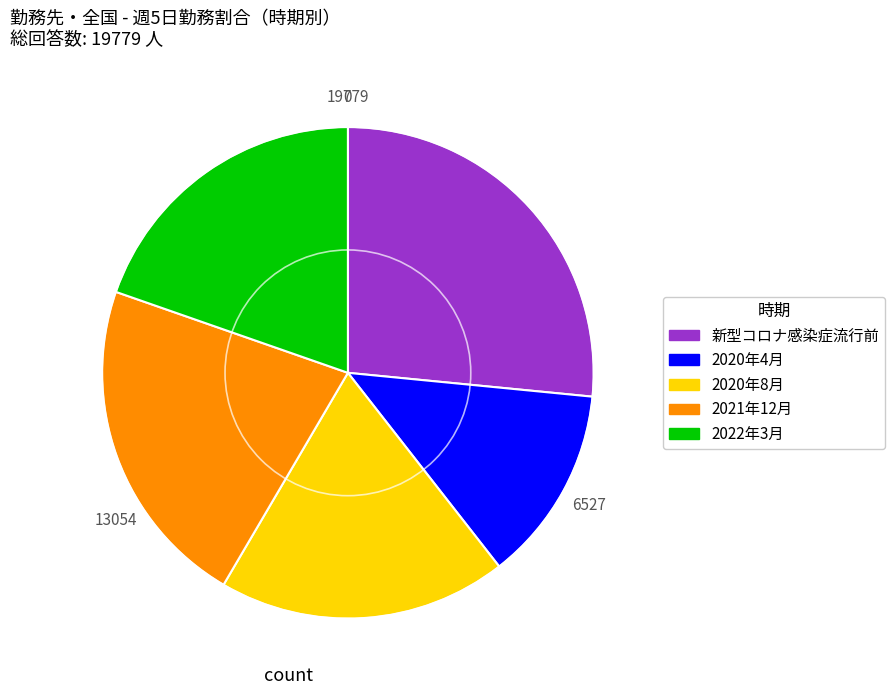

Which category has the smallest portion of the pie?

2020年4月